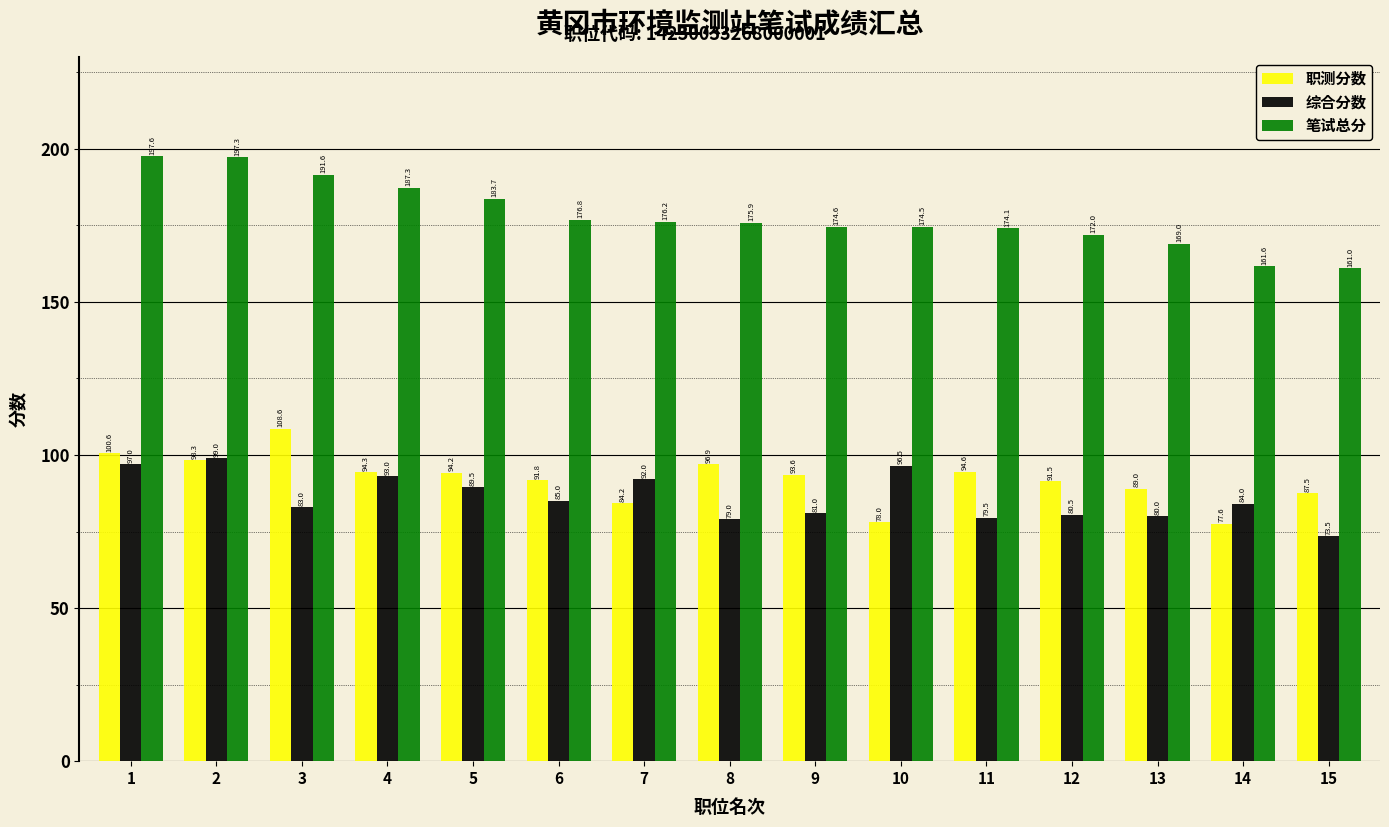

What is the value of the 职测分数 bar at the 15th from the left?

87.5